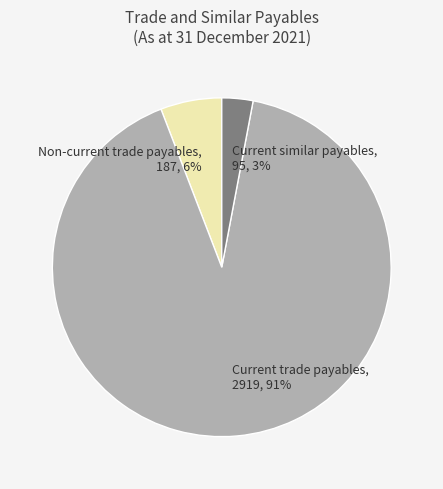

How many slices are in this pie chart?

3